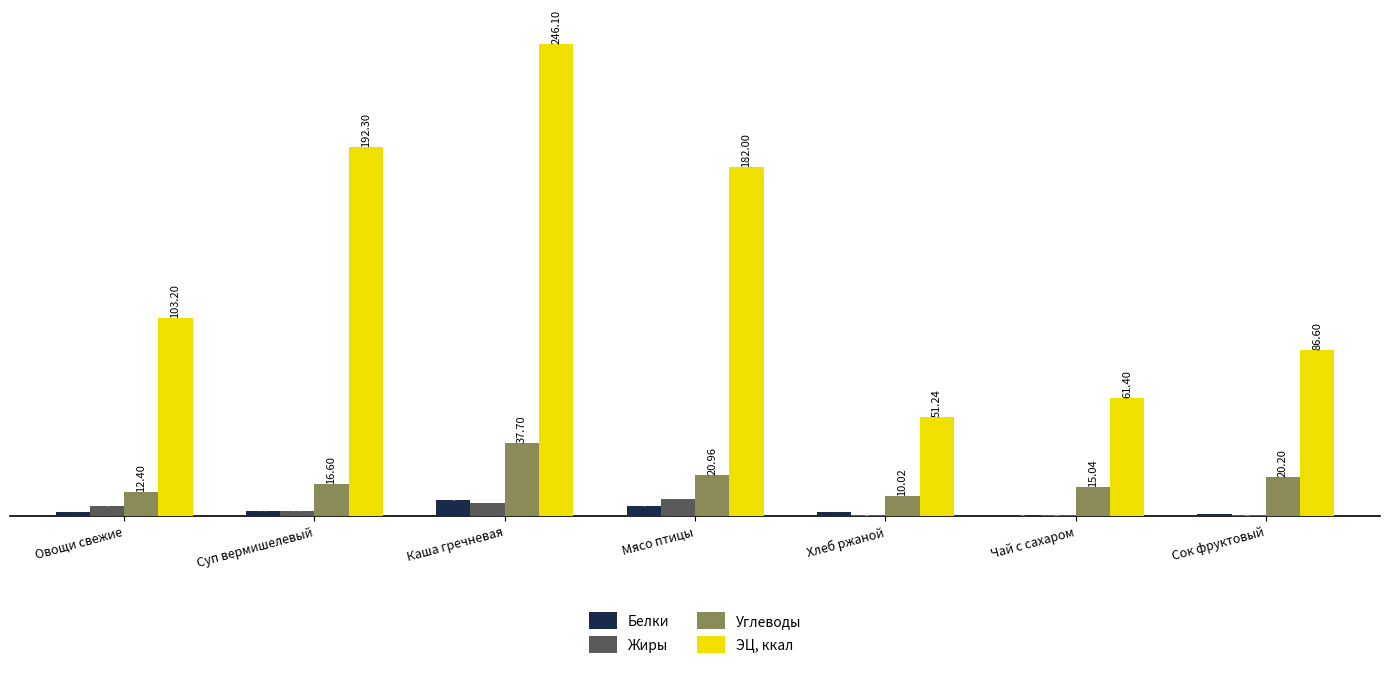

At which category does the chart reach its peak across all series?

Каша гречневая